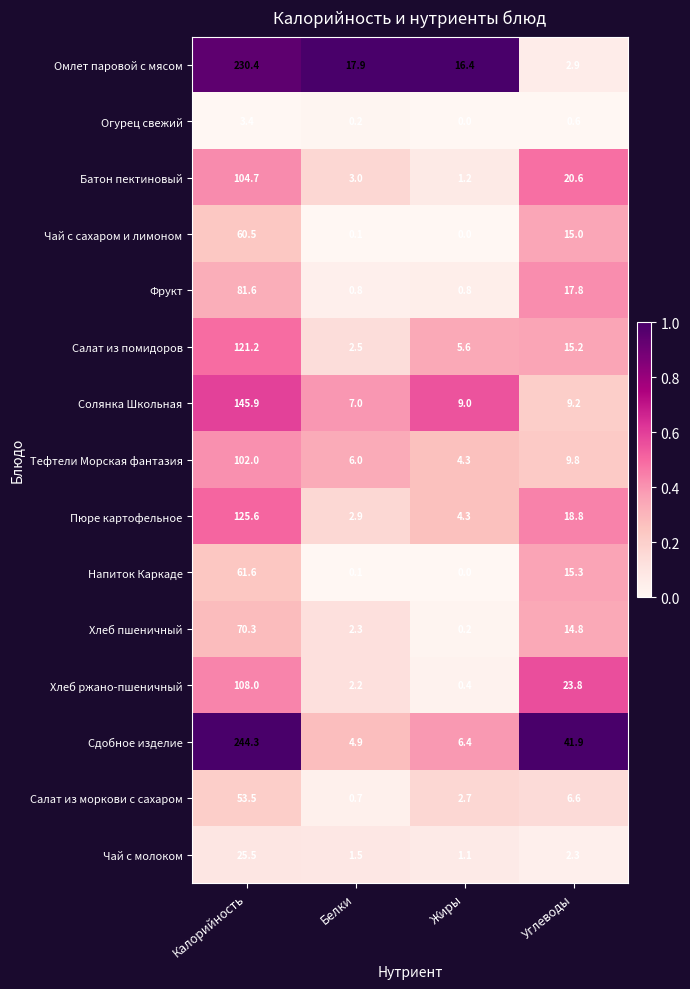

Rank the series at Углеводы from lowest to highest value.

Огурец свежий, Чай с молоком, Омлет паровой с мясом, Салат из моркови с сахаром, Солянка Школьная, Тефтели Морская фантазия, Хлеб пшеничный, Чай с сахаром и лимоном, Салат из помидоров, Напиток Каркаде, Фрукт, Пюре картофельное, Батон пектиновый, Хлеб ржано-пшеничный, Сдобное изделие